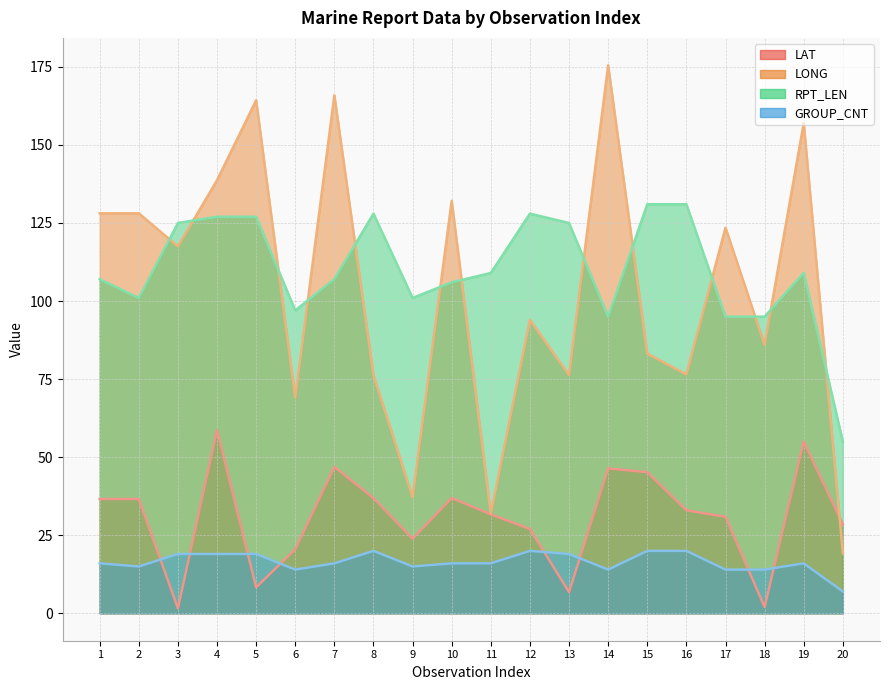

How many interior local valleys does the LONG series have?

7